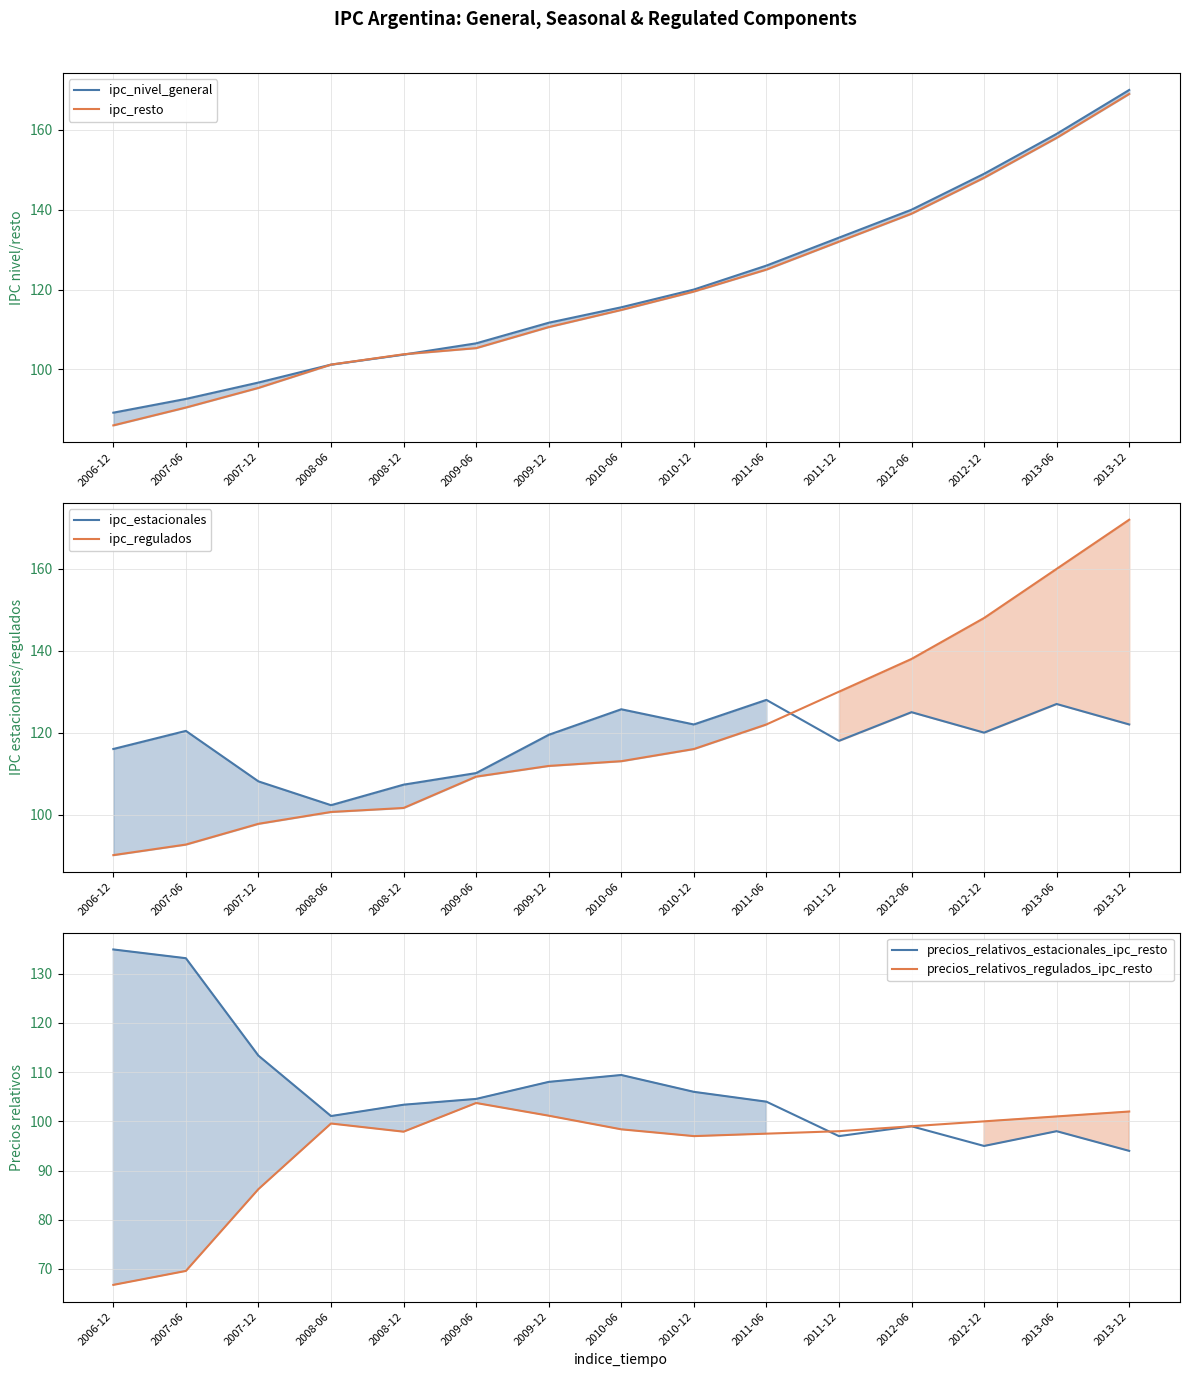

What is the maximum value for ipc_estacionales?

128.0